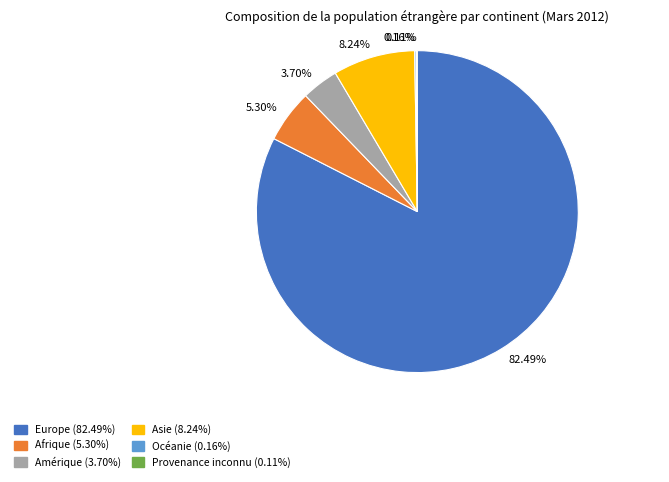

What is the largest slice in the pie chart?

Europe